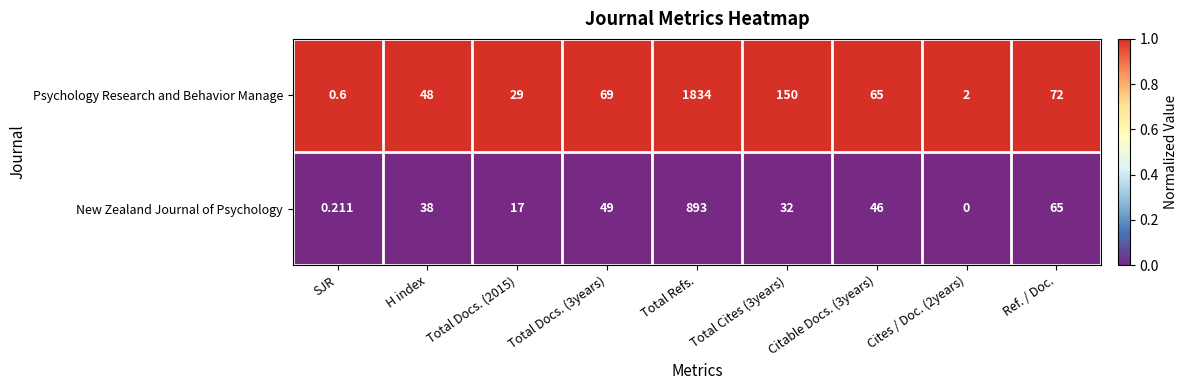

Which series has the widest spread of values?

Psychology Research and Behavior Manage